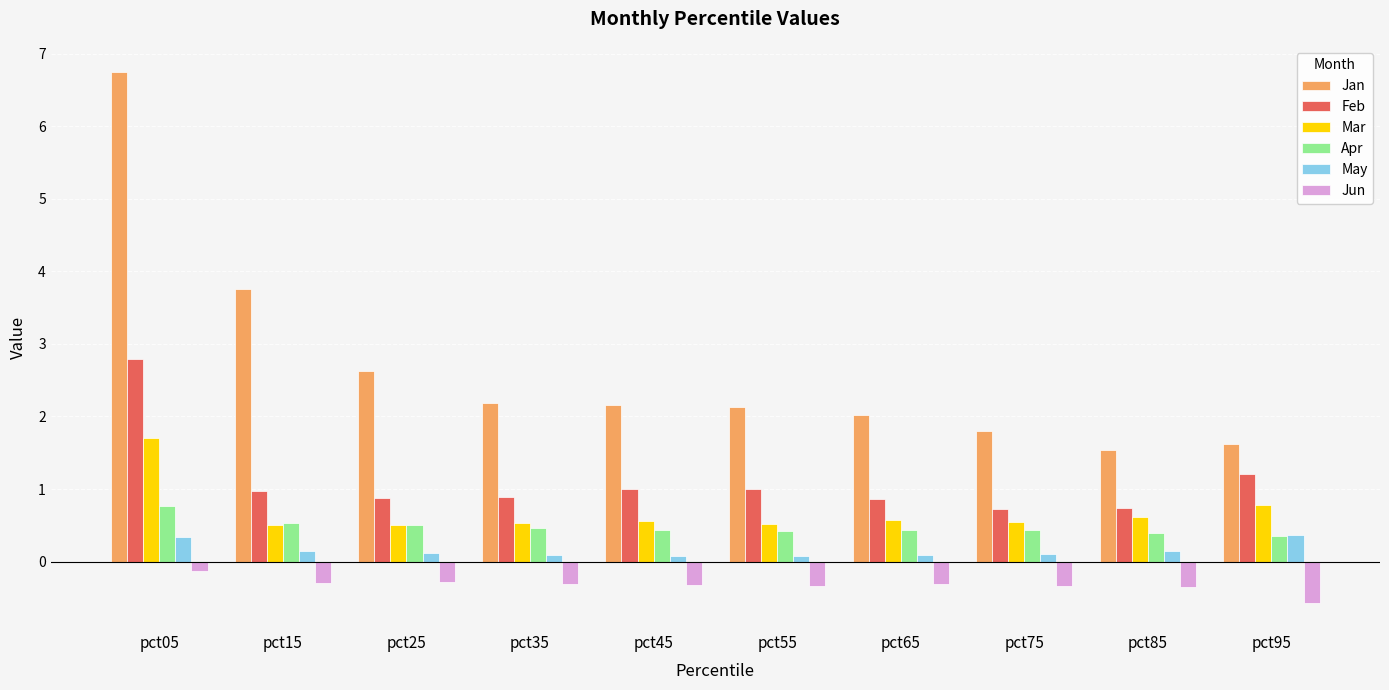

At pct75, list the series in order from largest to smallest.

Jan, Feb, Mar, Apr, May, Jun